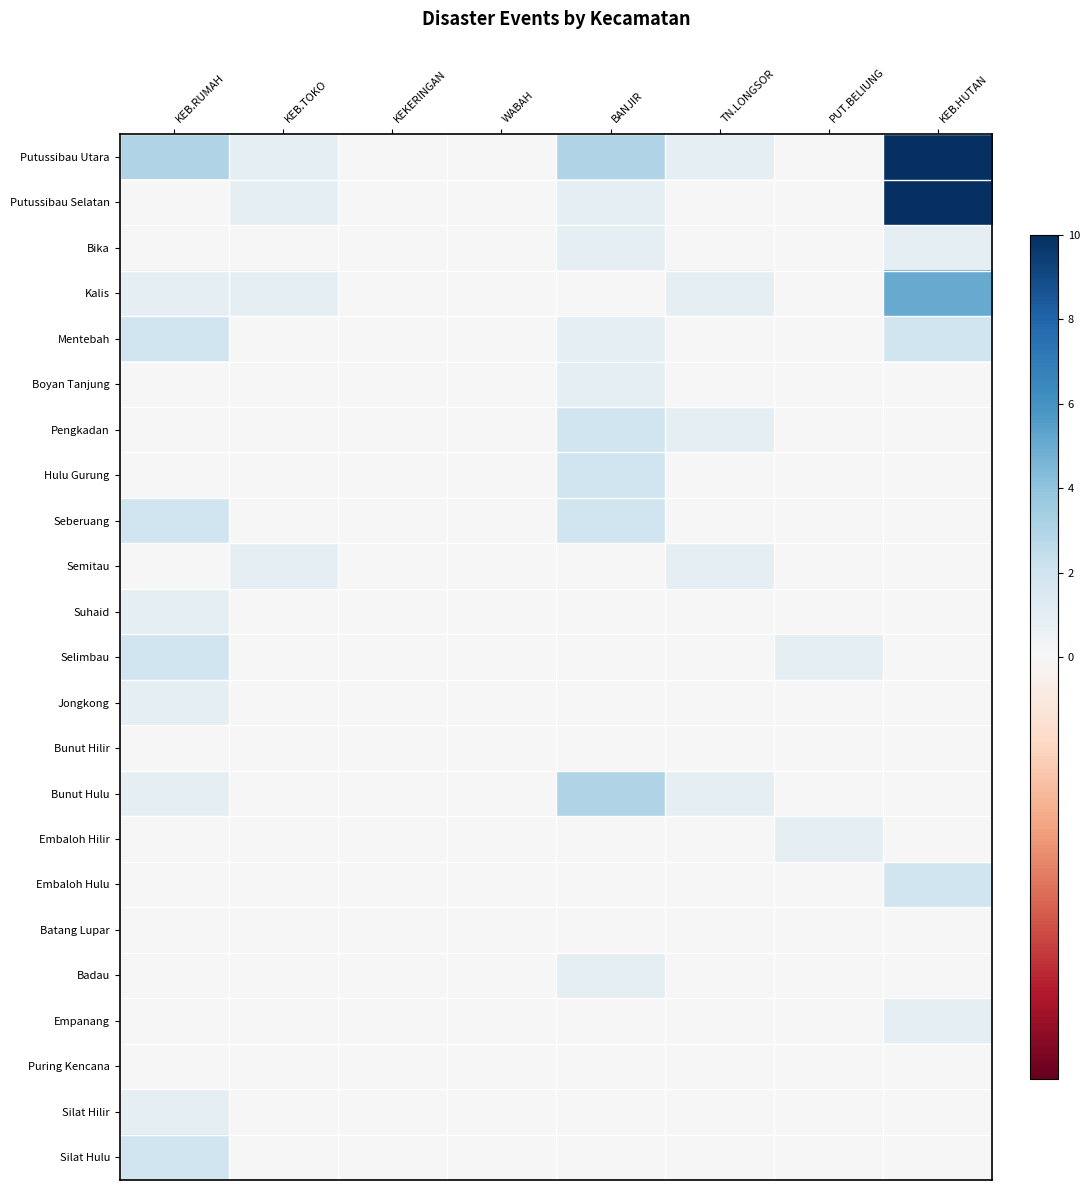

What is the maximum value shown in the chart?

10